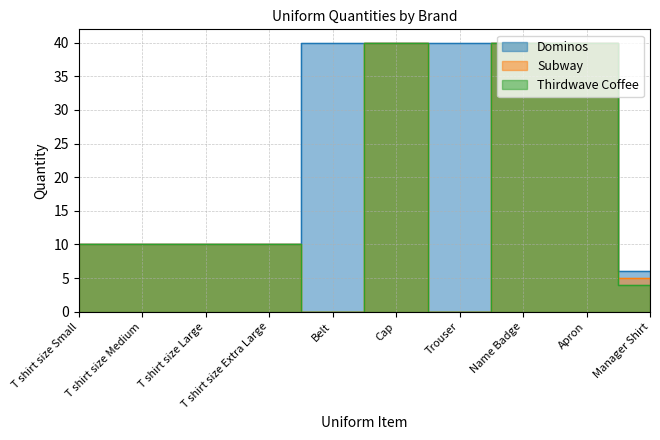

Which has a higher value, Trouser or T shirt size Large?

Trouser